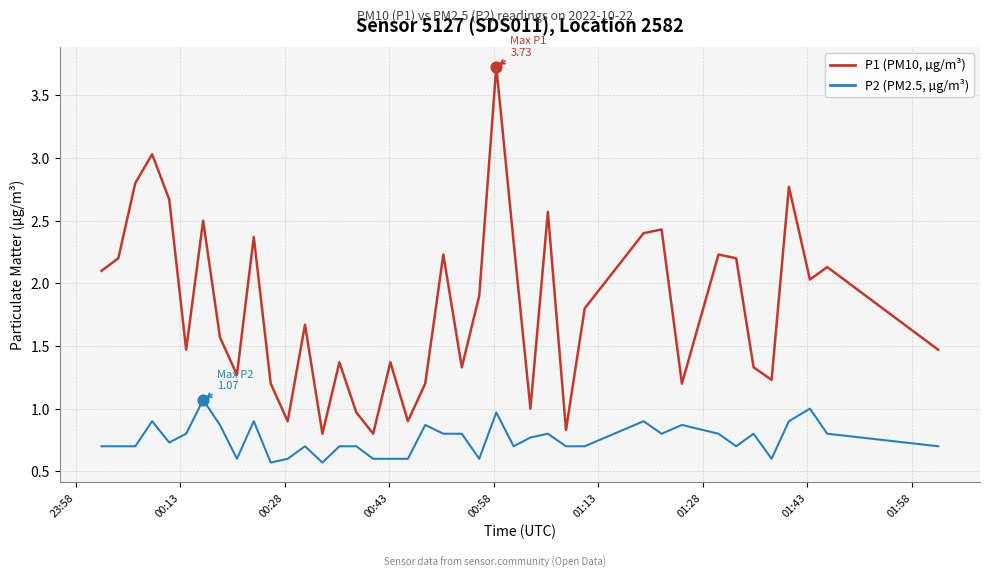

What is the maximum value shown in the chart?

3.7